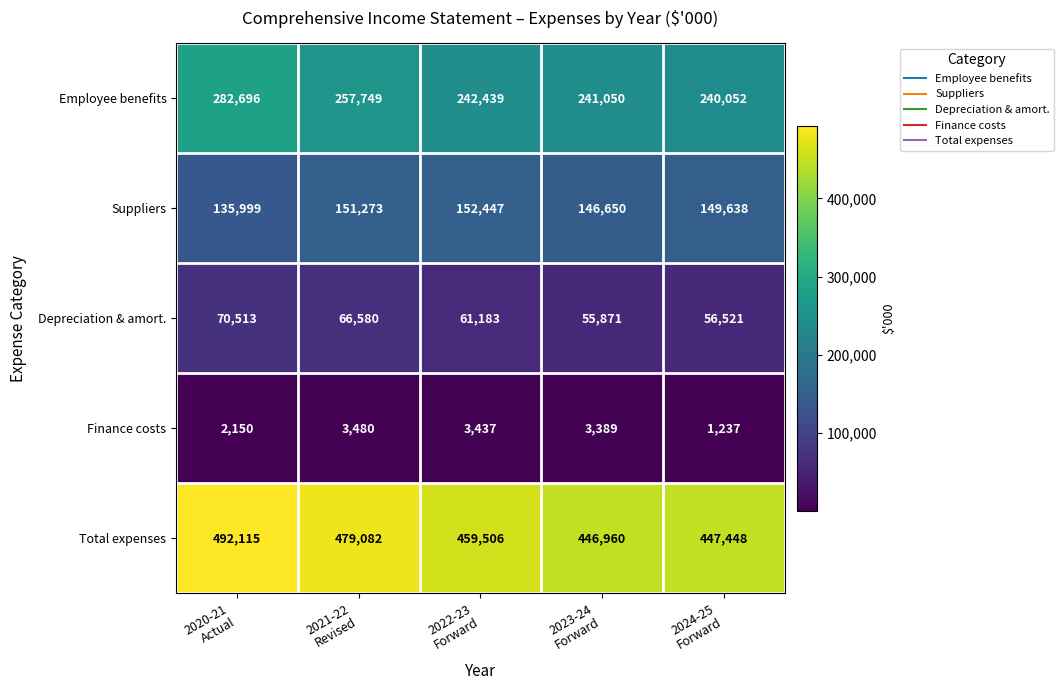

At how many categories does at least one series exceed 287098?

5